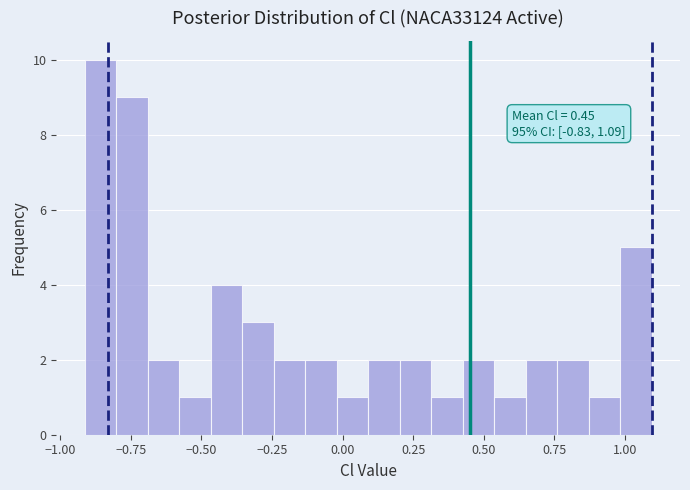

Read against the x-axis, roughly where is the centre of the tallest bar?

-0.85